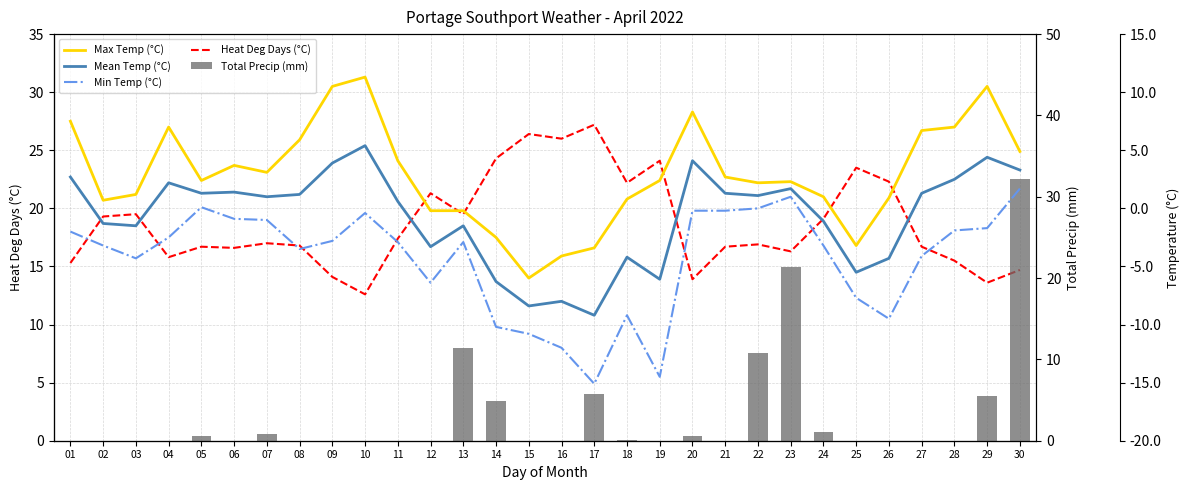

Reading left to right, transcribe all the data shown in this chart.

Heat Deg Days (°C): 15.3	19.3	19.5	15.8	16.7	16.6	17.0	16.8	14.1	12.6	17.4	21.3	19.5	24.3	26.4	26.0	27.2	22.2	24.1	13.9	16.7	16.9	16.3	19.1	23.5	22.3	16.7	15.5	13.6	14.7
Total Precip (mm): 0.0	0.0	0.0	0.0	0.6	0.0	0.8	0.0	0.0	0.0	0.0	0.0	11.4	4.9	0.0	0.0	5.7	0.1	0.0	0.6	0.0	10.8	21.4	1.1	0.0	0.0	0.0	0.0	5.5	32.2
Max Temp (°C): 7.5	0.7	1.2	7.0	2.4	3.7	3.1	5.9	10.5	11.3	4.1	-0.2	-0.2	-2.5	-6.0	-4.1	-3.4	0.8	2.4	8.3	2.7	2.2	2.3	1.0	-3.2	0.9	6.7	7.0	10.5	4.9
Mean Temp (°C): 2.7	-1.3	-1.5	2.2	1.3	1.4	1.0	1.2	3.9	5.4	0.6	-3.3	-1.5	-6.3	-8.4	-8.0	-9.2	-4.2	-6.1	4.1	1.3	1.1	1.7	-1.1	-5.5	-4.3	1.3	2.5	4.4	3.3
Min Temp (°C): -2.0	-3.2	-4.3	-2.5	0.1	-0.9	-1.0	-3.5	-2.8	-0.4	-2.9	-6.4	-2.9	-10.2	-10.8	-12.0	-15.1	-9.2	-14.5	-0.2	-0.2	0.0	1.0	-3.2	-7.7	-9.5	-4.1	-1.9	-1.7	1.7